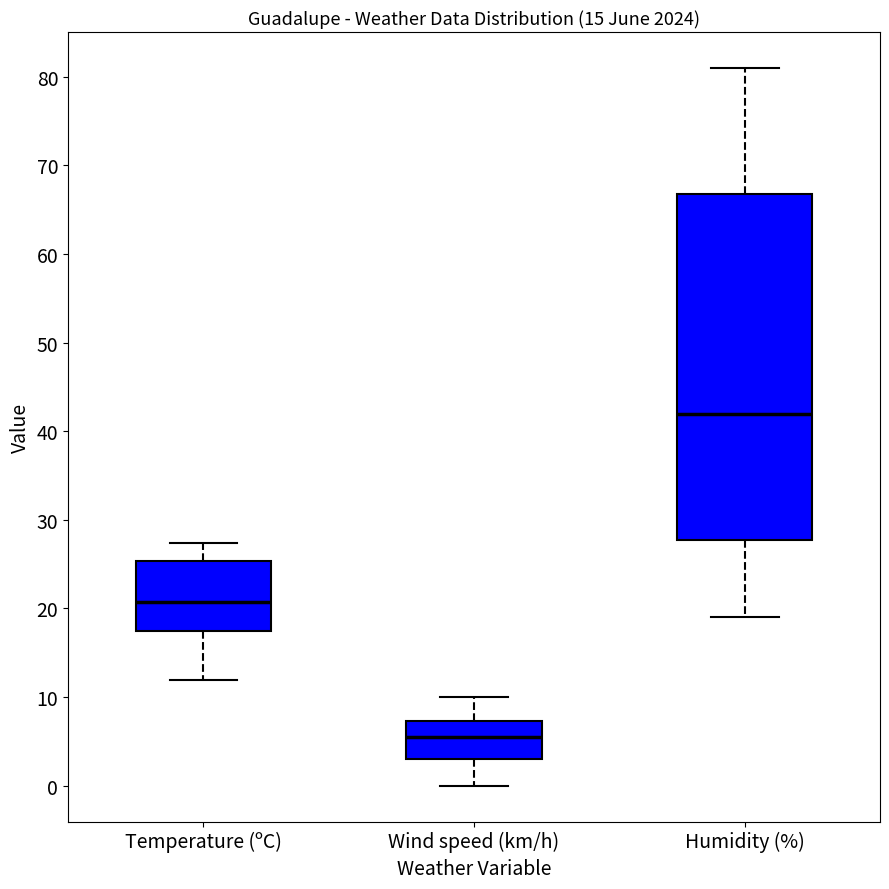

Where is the lower edge of the box for Temperature (ºC) on the y-axis? The values are not printed on the chart, so give them approximately, as read against the axis.

17